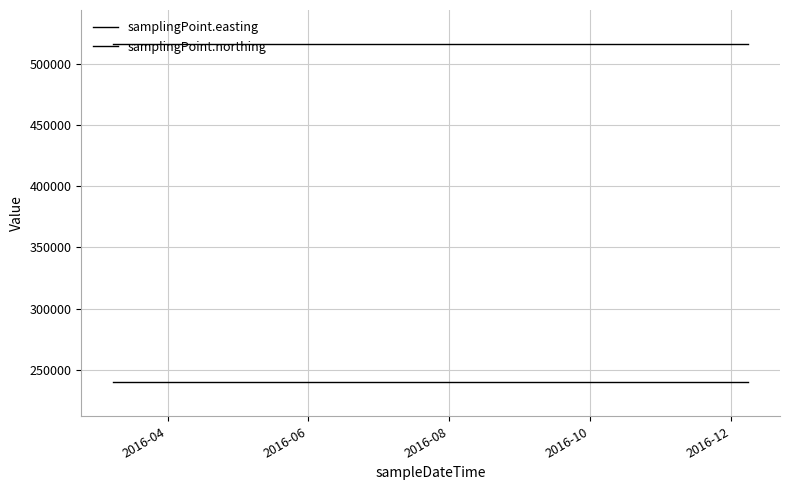

Does the chart display data point markers on the line(s)?

No